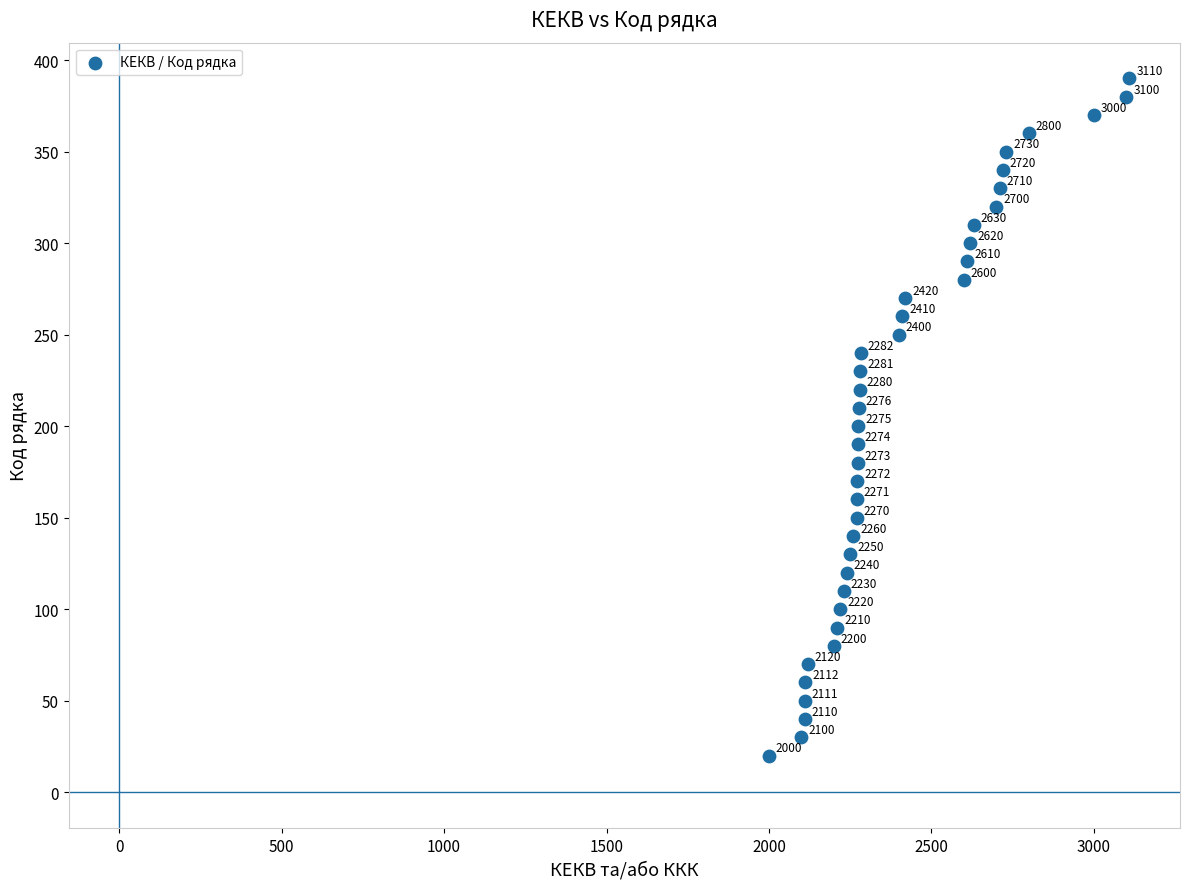

What is the range of X values (max minus min)?

1110